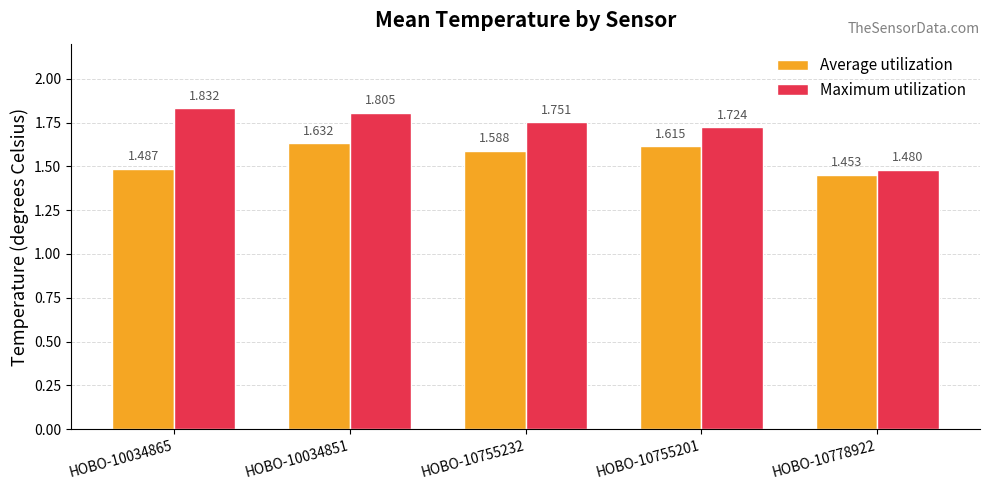

How many bars are there in each group?

2